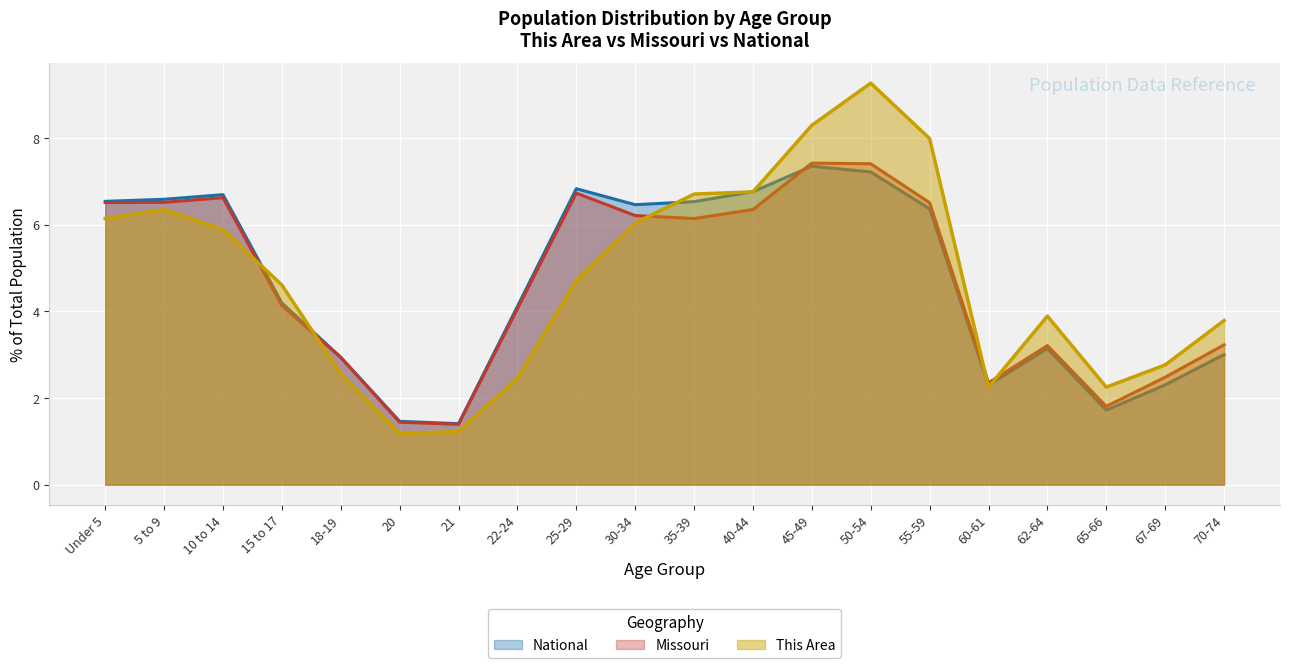

Is the value of Missouri at 50-54 greater than the value of This Area at 35-39?

Yes